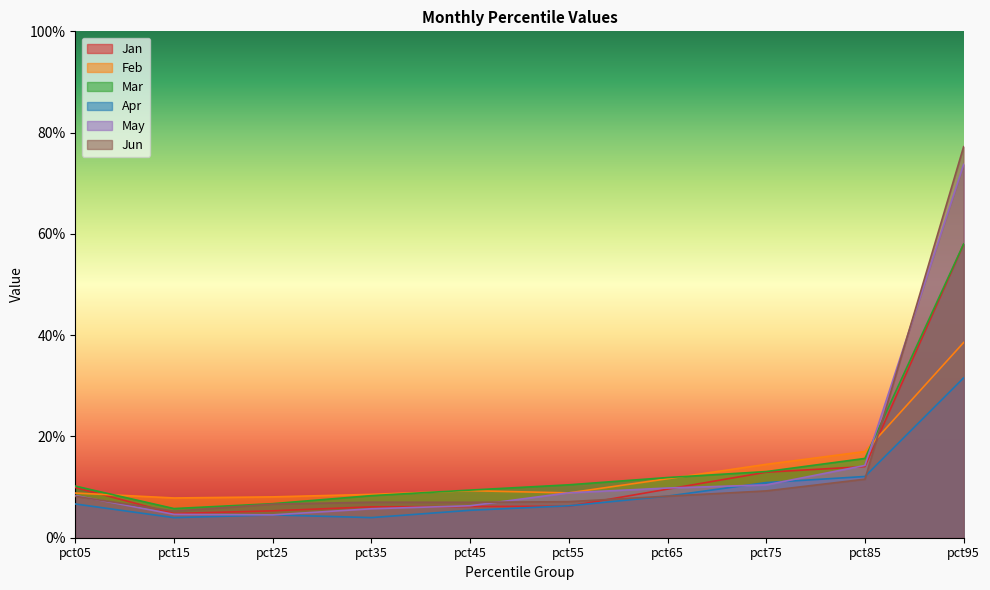

At pct45, list the series in order from smallest to largest.

Apr, Jan, May, Jun, Feb, Mar